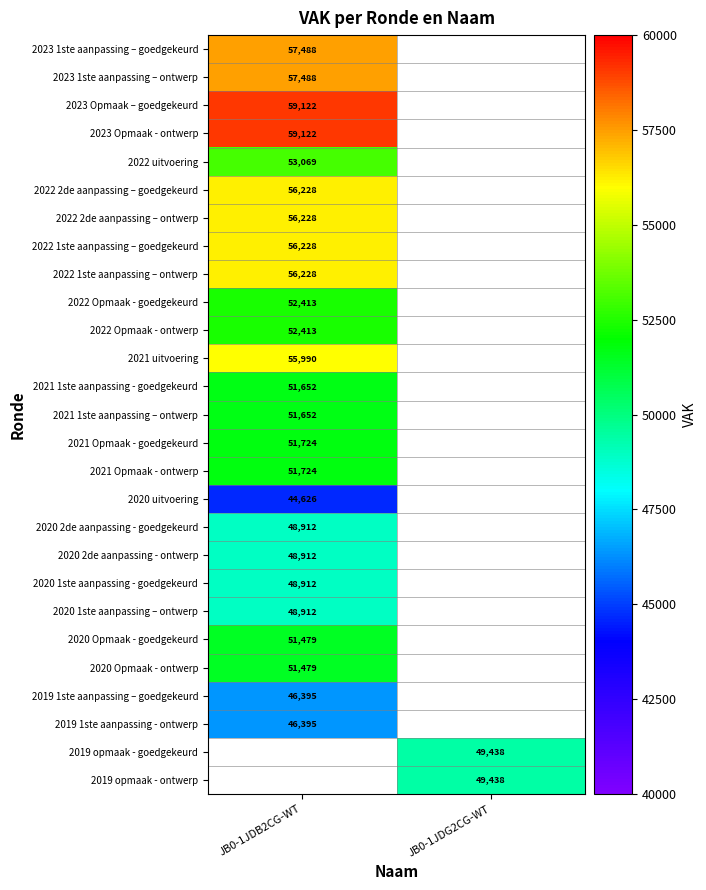

The value of 2020 2de aanpassing - goedgekeurd at JB0-1JDB2CG-WT is 48912. True or false?

True